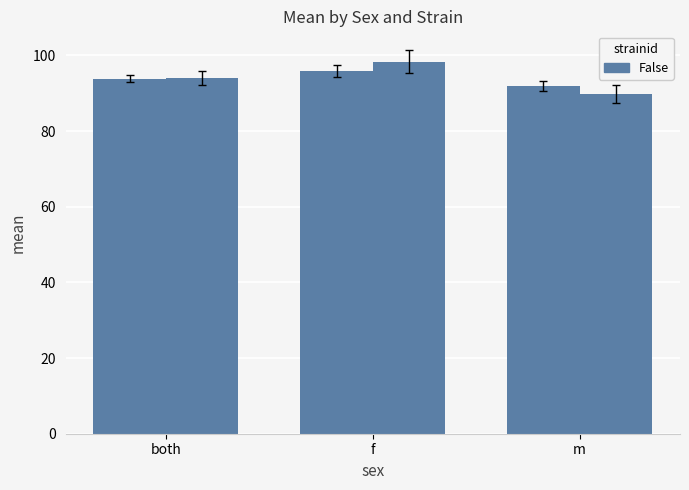

Count the number of categories in the chart.

3